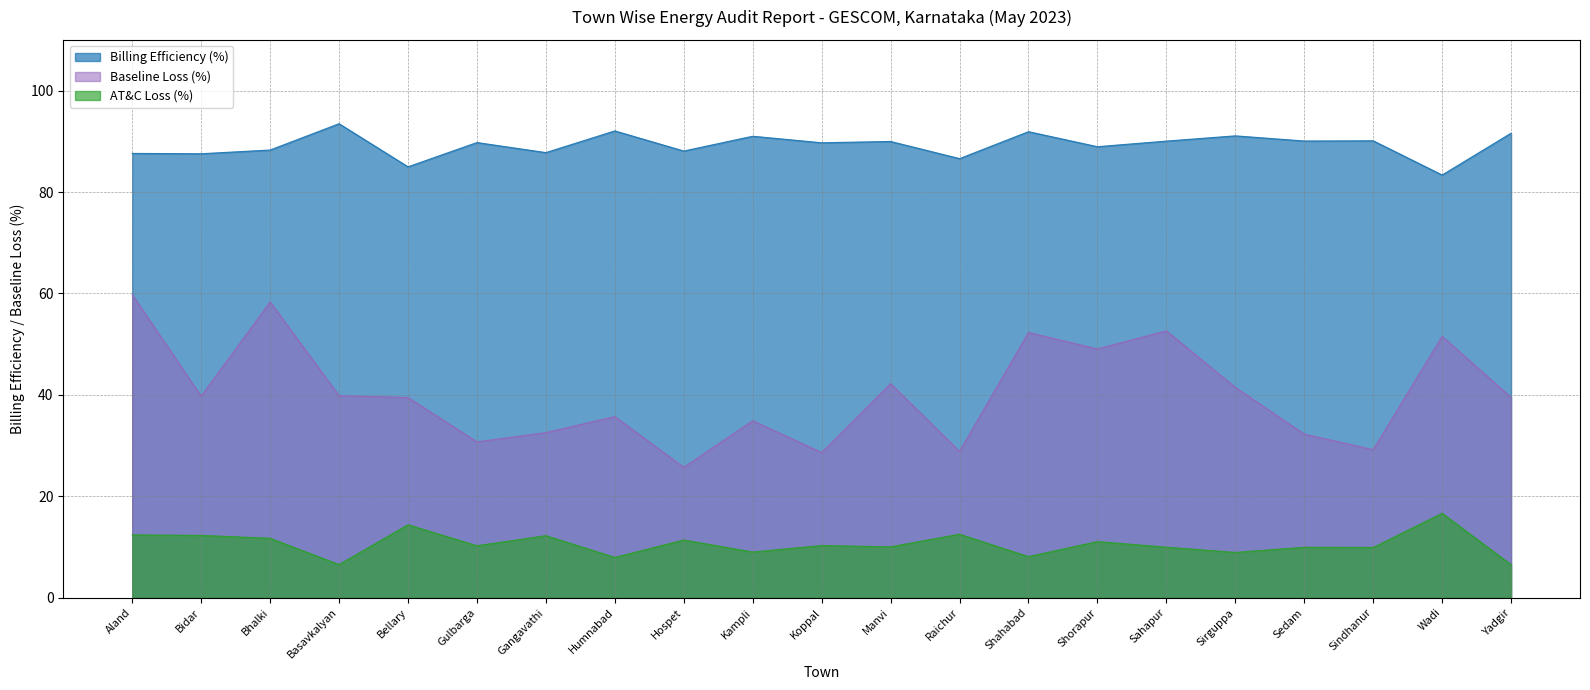

How many lines are shown in the chart?

3